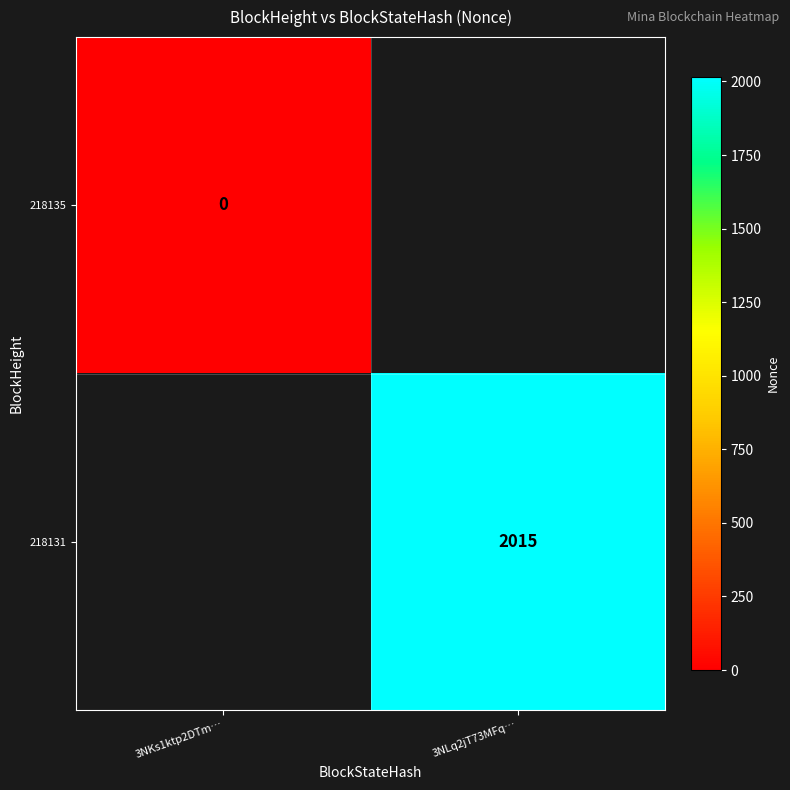

The 218131 series shows 3234 at 3NLq2jT73MFq…. True or false?

False